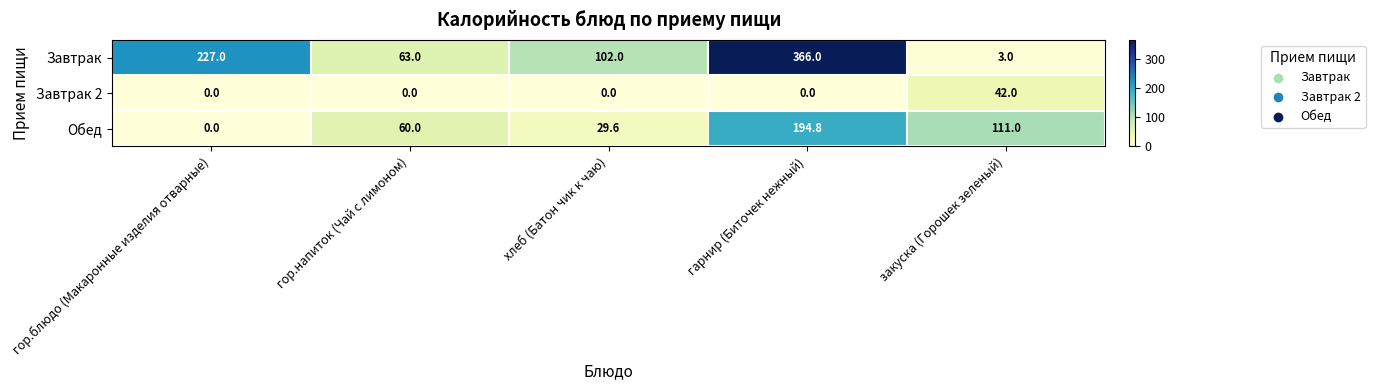

True or false: Завтрак 2 has a value of 13.2 at гарнир (Биточек нежный).

False